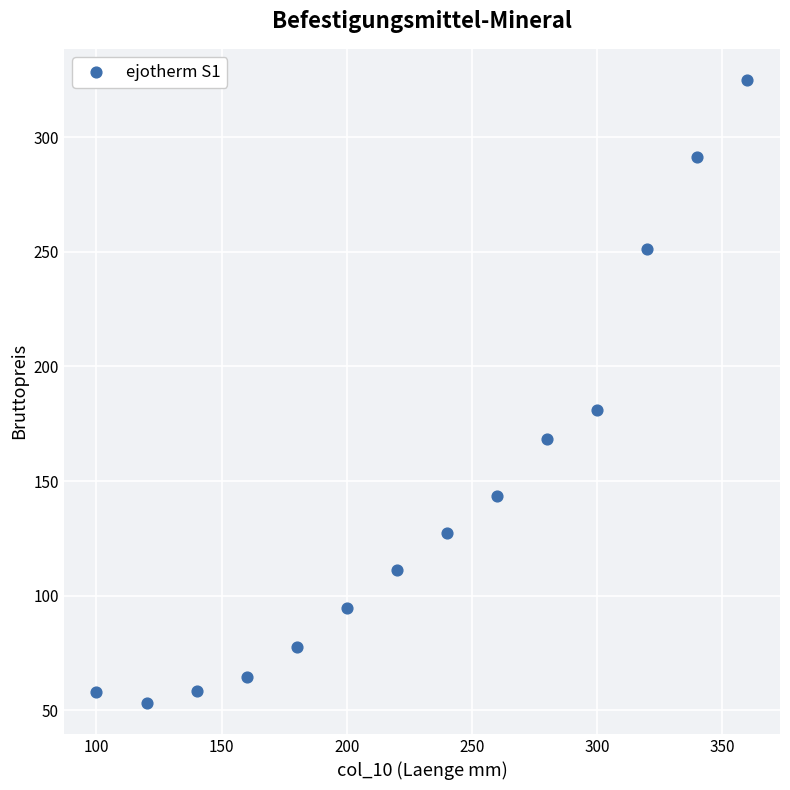

What is the range of X values (max minus min)?

260.0